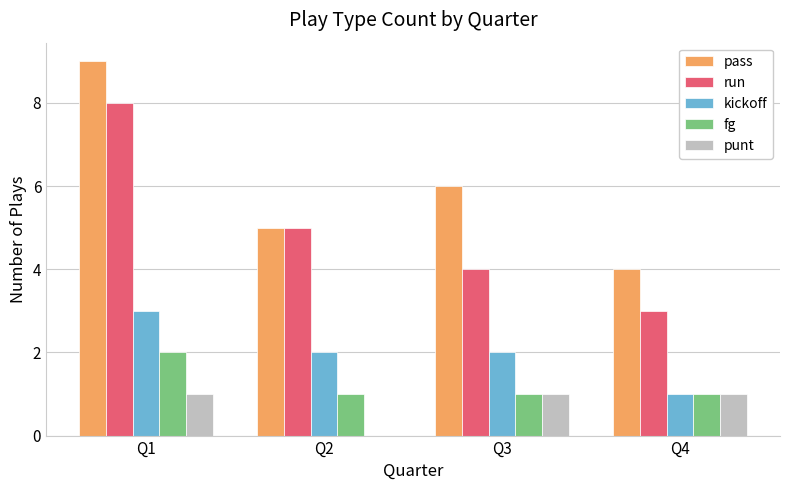

What are all the series names shown in the legend?

pass, run, kickoff, fg, punt